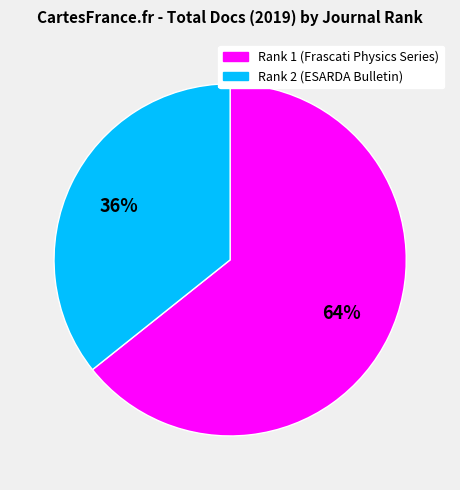

To the nearest percent, what percentage of the pie is Rank 2 (ESARDA Bulletin)?

36%